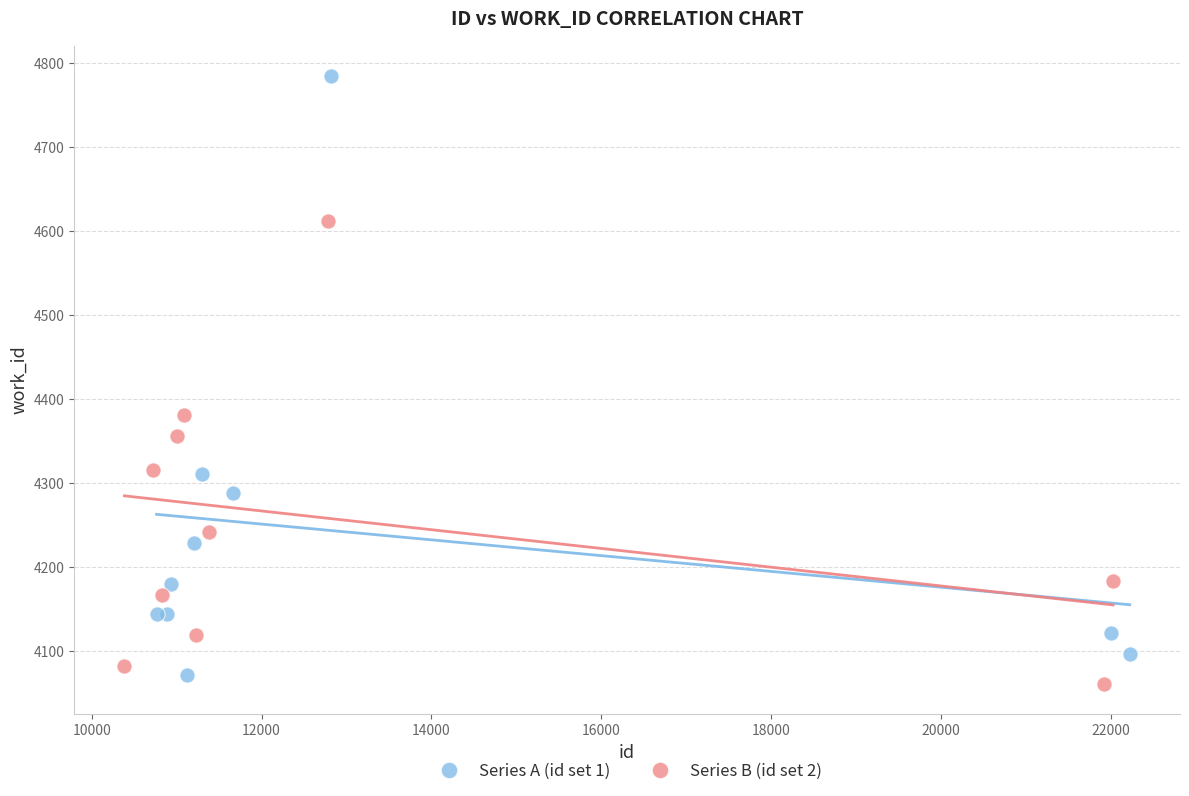

Which series has the largest Y range (max minus min)?

Series A (id set 1)